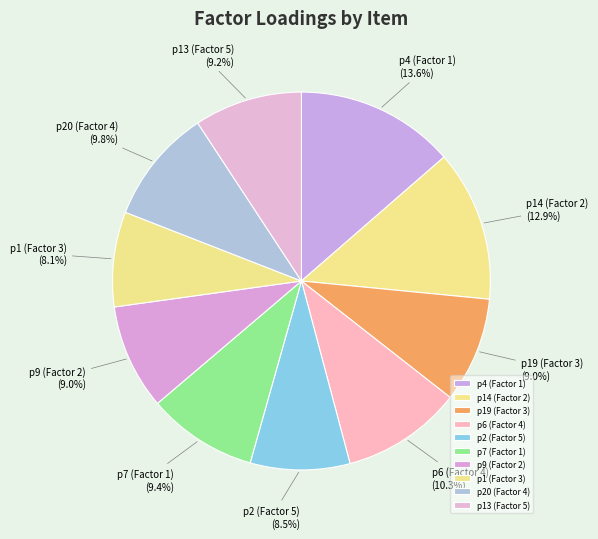

What is the largest slice in the pie chart?

p4 (Factor 1)